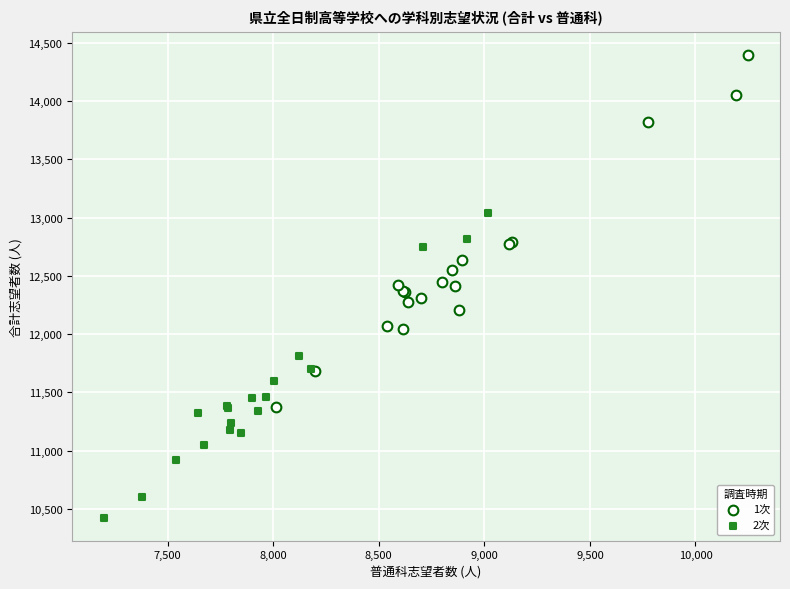

Which series has the largest Y range (max minus min)?

1次